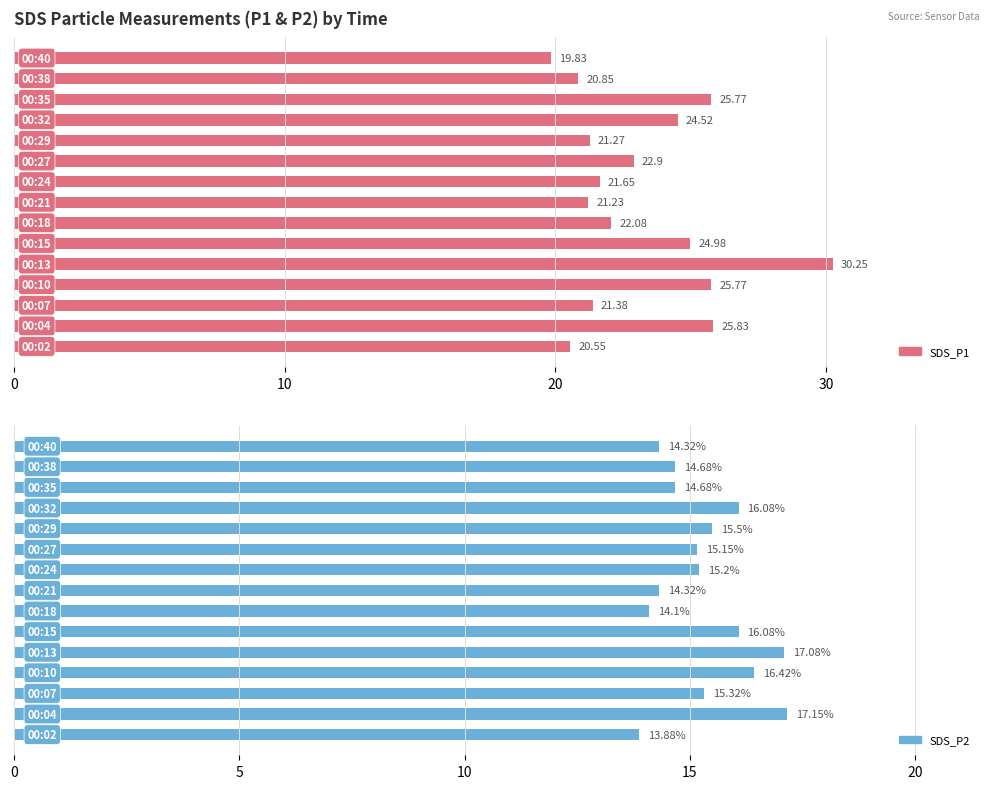

How many data points in SDS_P1 are above 22?

8